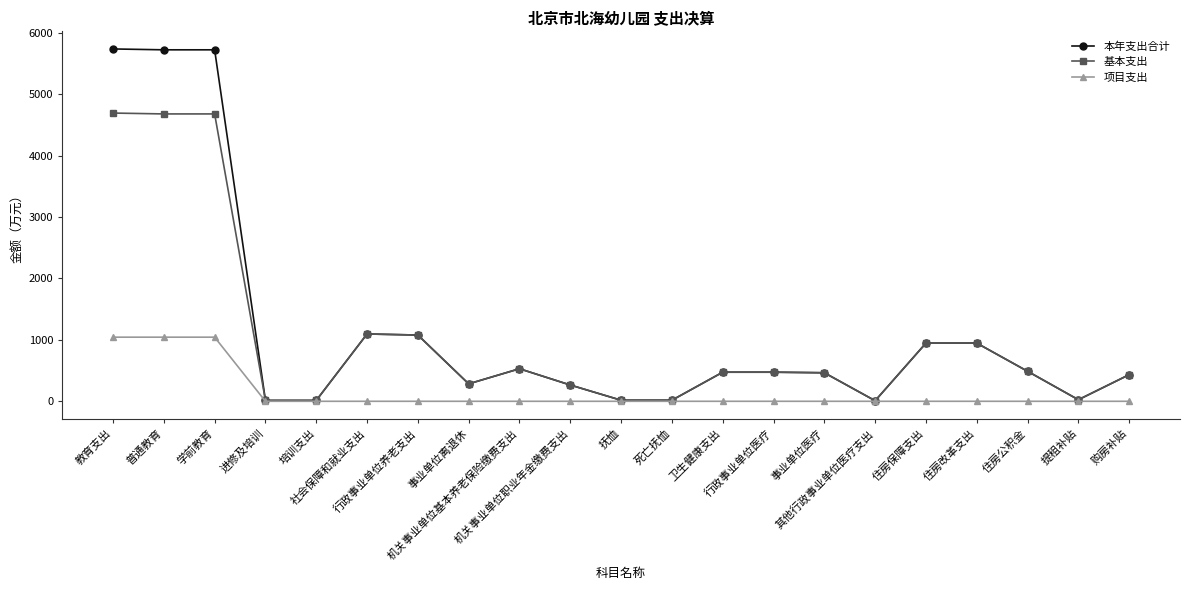

The value of 基本支出 at 培训支出 is 14.1. True or false?

True